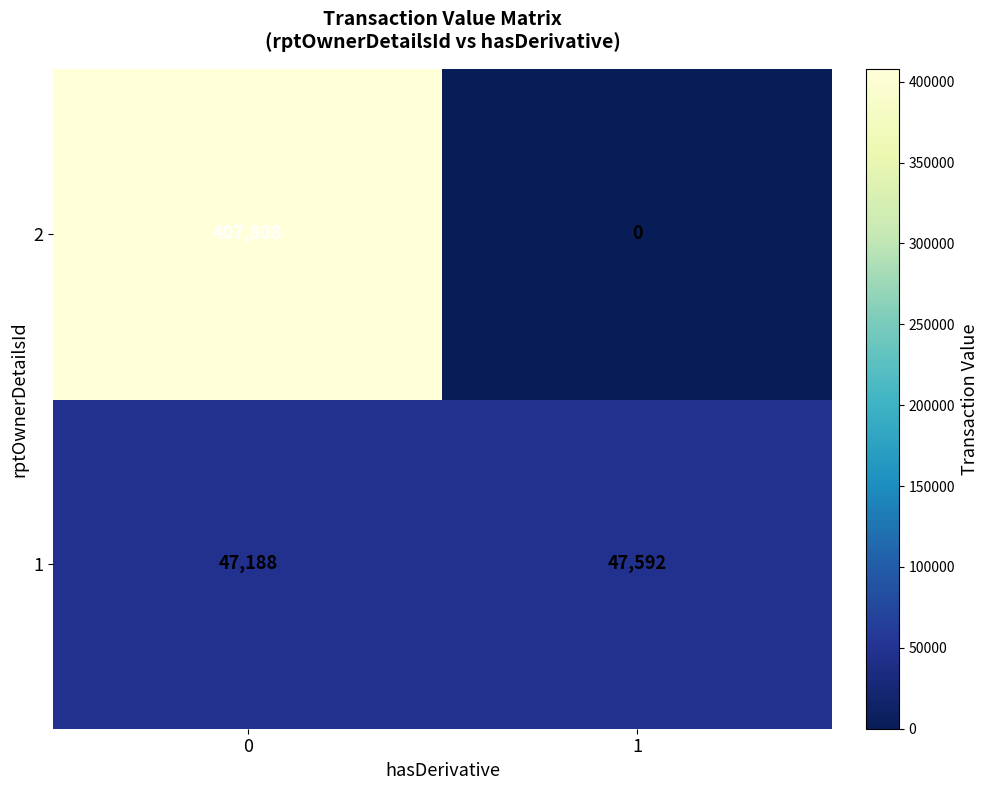

Reading left to right, what are all the values shown in this chart?

2: 407808	0
1: 47188	47592